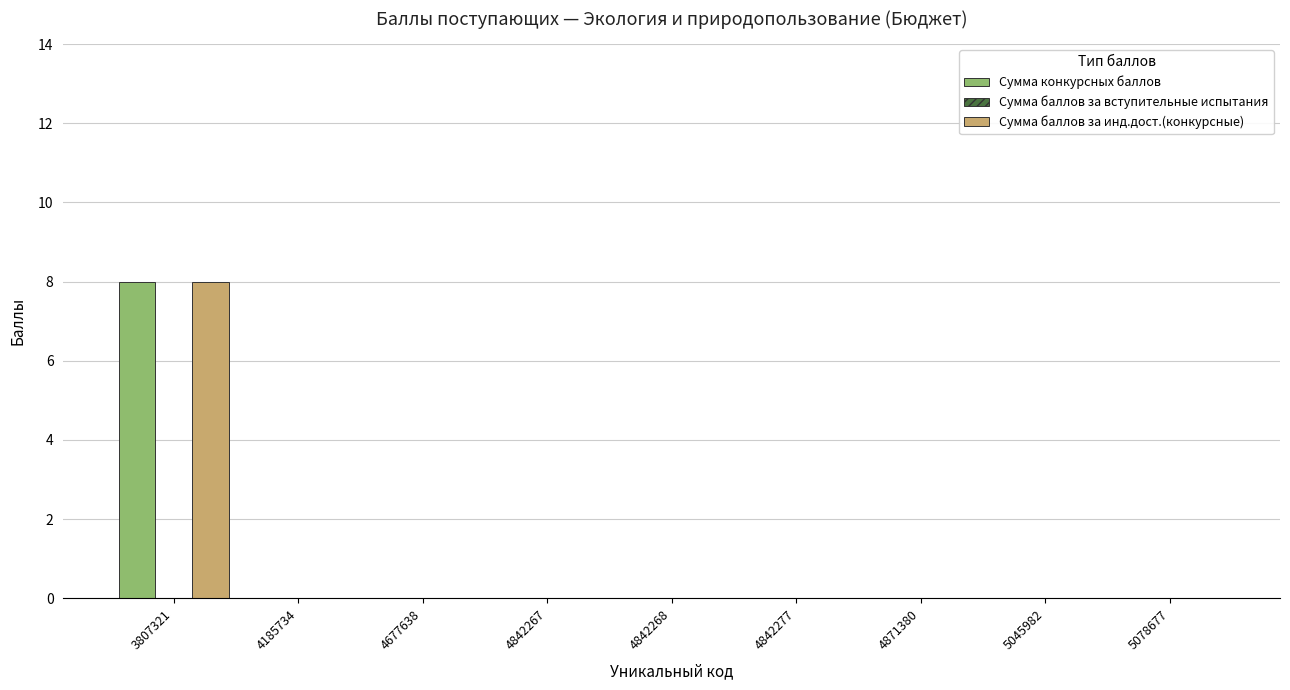

How many groups of bars are there?

9